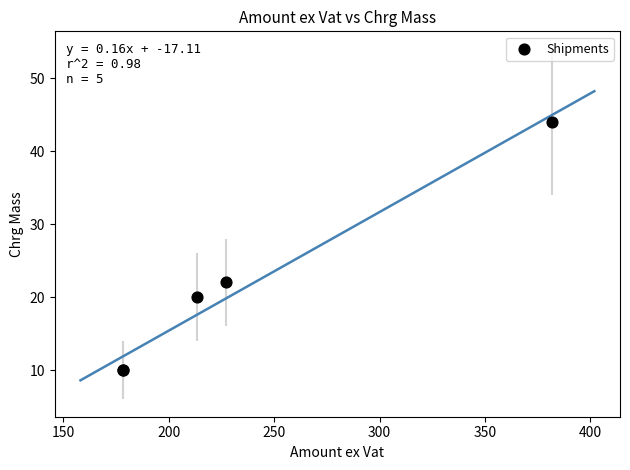

What Y value in the scatter plot is closest to 27?

22